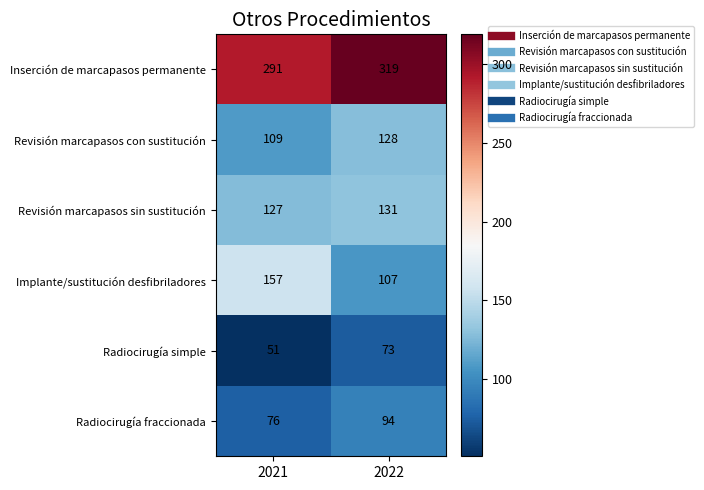

The Revisión marcapasos sin sustitución series shows 205 at 2022. True or false?

False